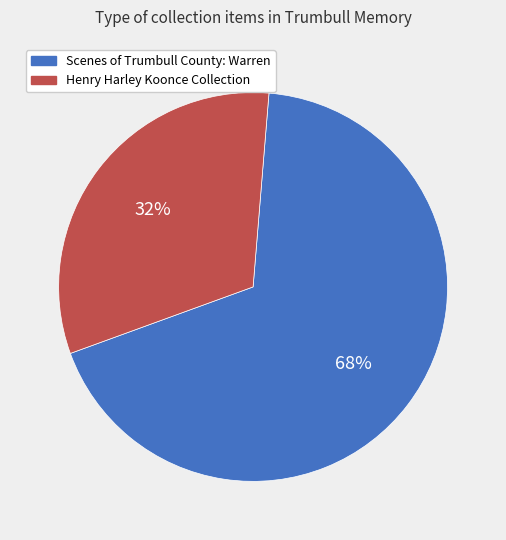

What percentage is the Scenes of Trumbull County: Warren slice, to the nearest percent?

68%